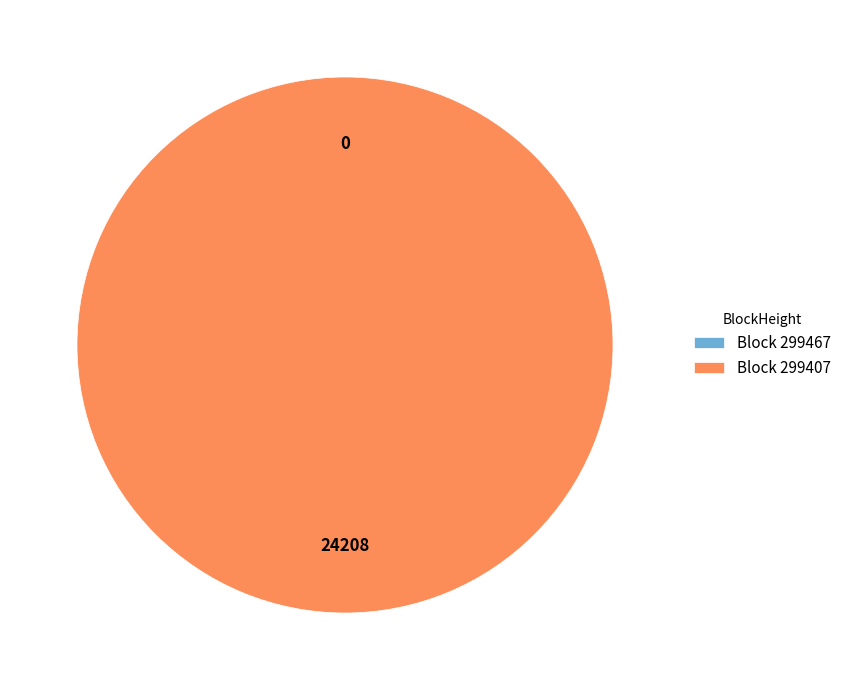

What is the total percentage of 299407 and 299467?

100.0%